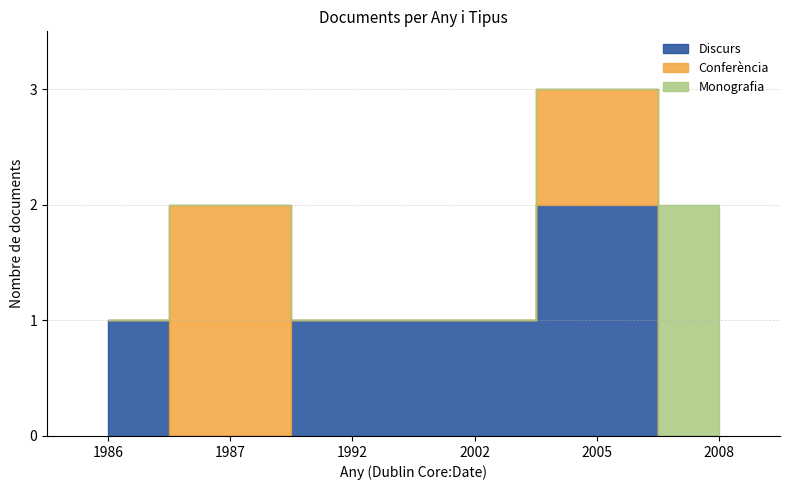

True or false: Monografia has more than 2 interior local peaks.

False